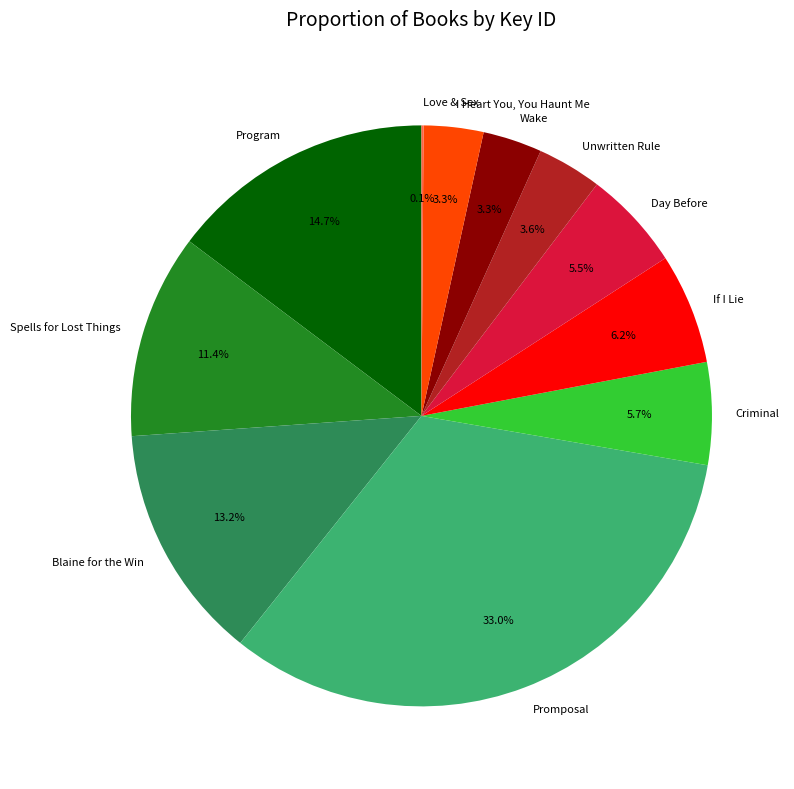

What percentage is NOT represented by Program?

85.3%